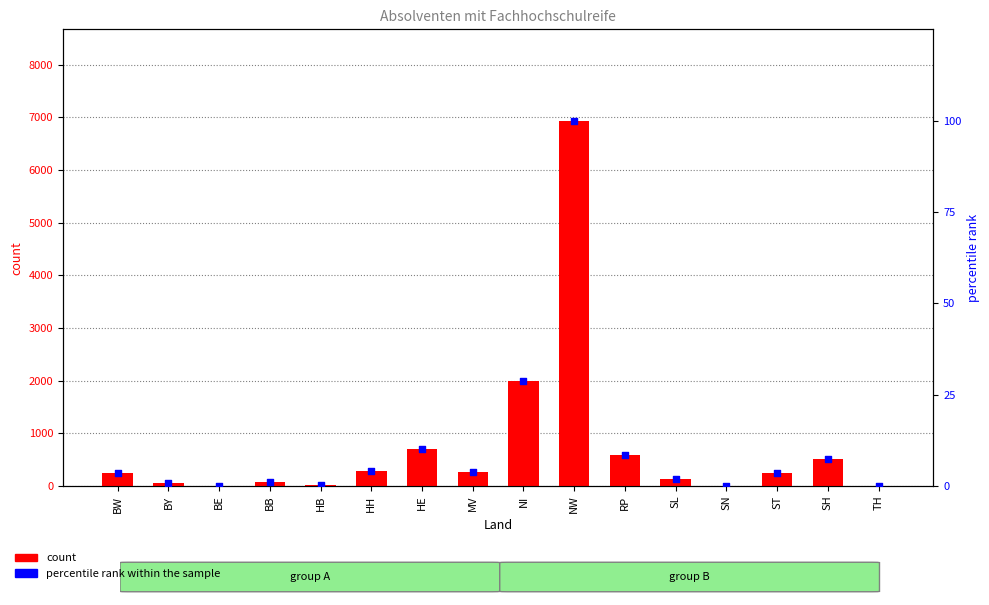

At how many categories does at least one series exceed 6417?

1